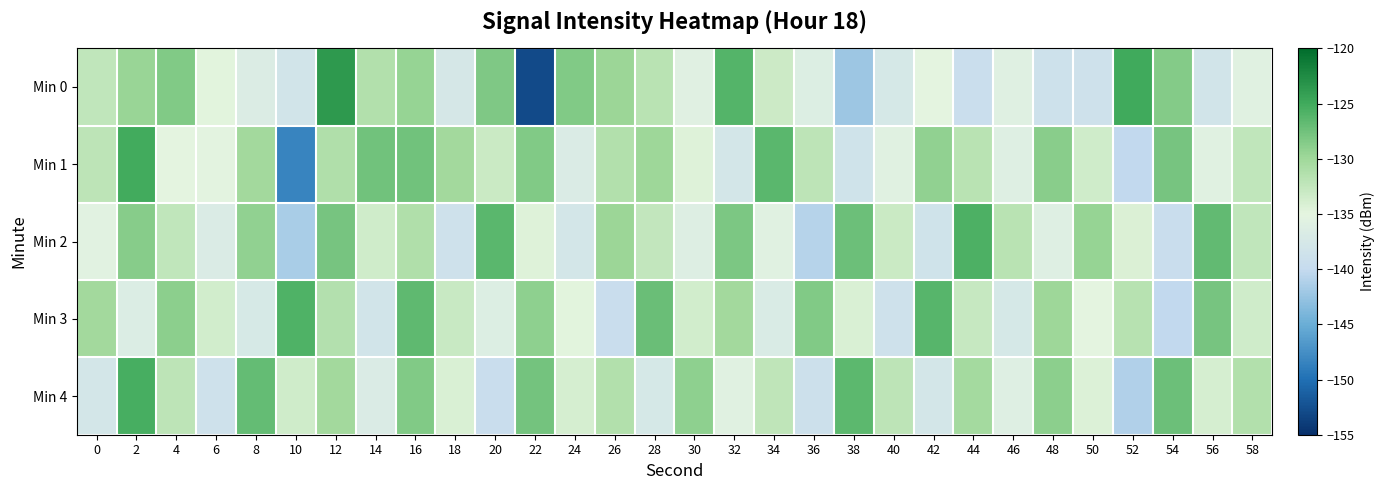

At which category does the chart reach its peak across all series?

12